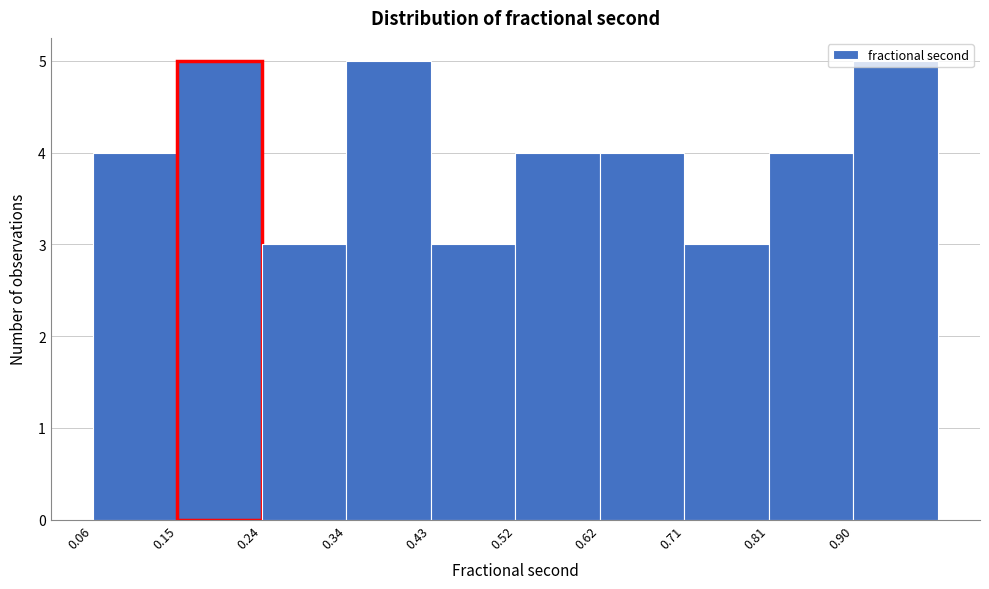

Reading left to right, list every bar in this chart as the range it spans on the x-axis followed by its height. Neither the bar edges nor the heights are printed on the chart, so give them approximately, as read against the axes.

0.06 to 0.15: 4
0.15 to 0.24: 5
0.24 to 0.34: 3
0.34 to 0.43: 5
0.43 to 0.52: 3
0.52 to 0.62: 4
0.62 to 0.71: 4
0.71 to 0.81: 3
0.81 to 0.90: 4
0.90 to 0.99: 5